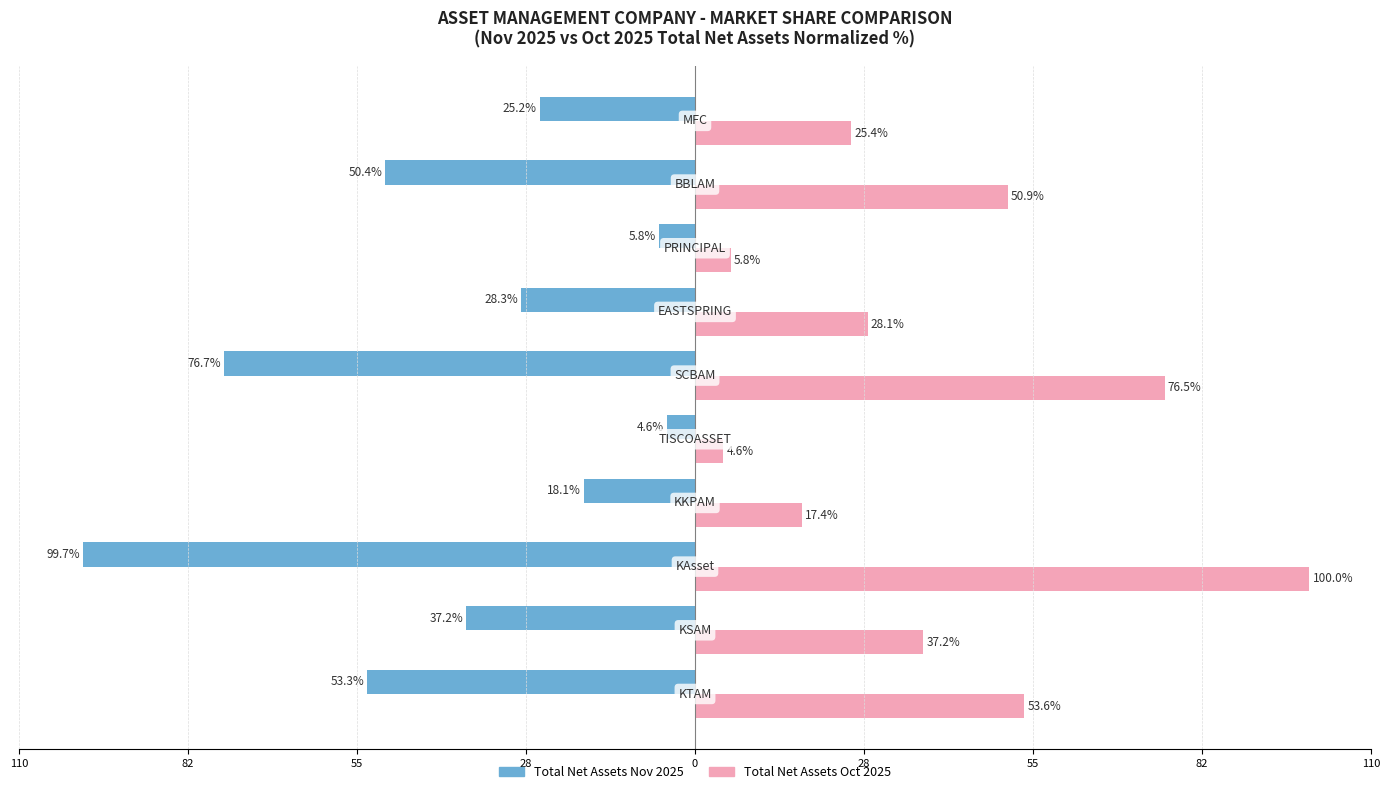

What are all the series names shown in the legend?

Total Net Assets Nov 2025, Total Net Assets Oct 2025